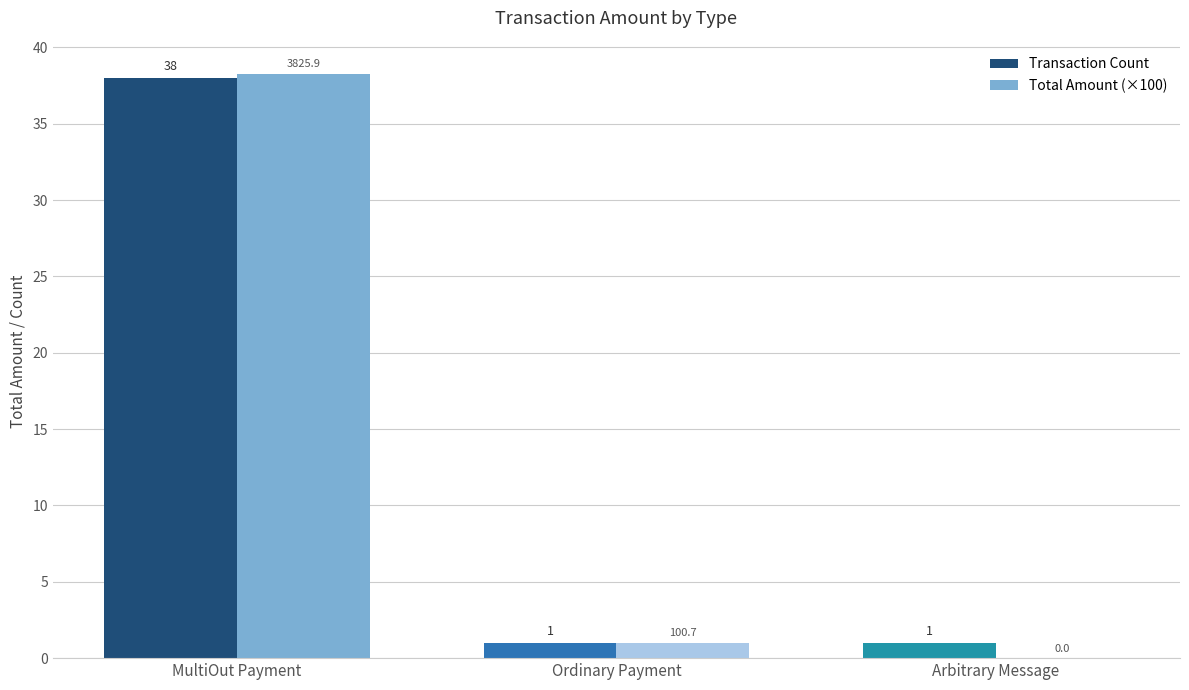

Which category has the highest value in the Total Amount (×100) series?

MultiOut Payment